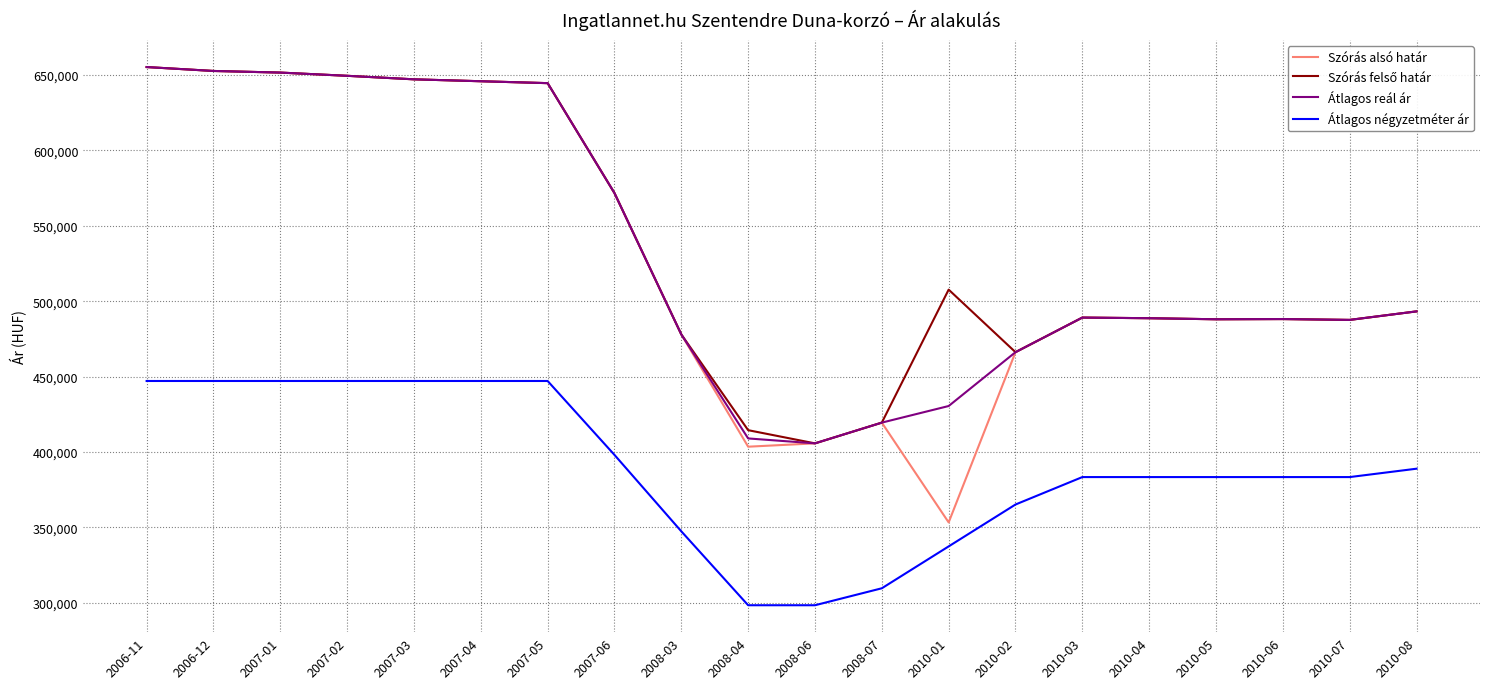

True or false: Szórás alsó határ and Átlagos négyzetméter ár intersect in this chart.

False